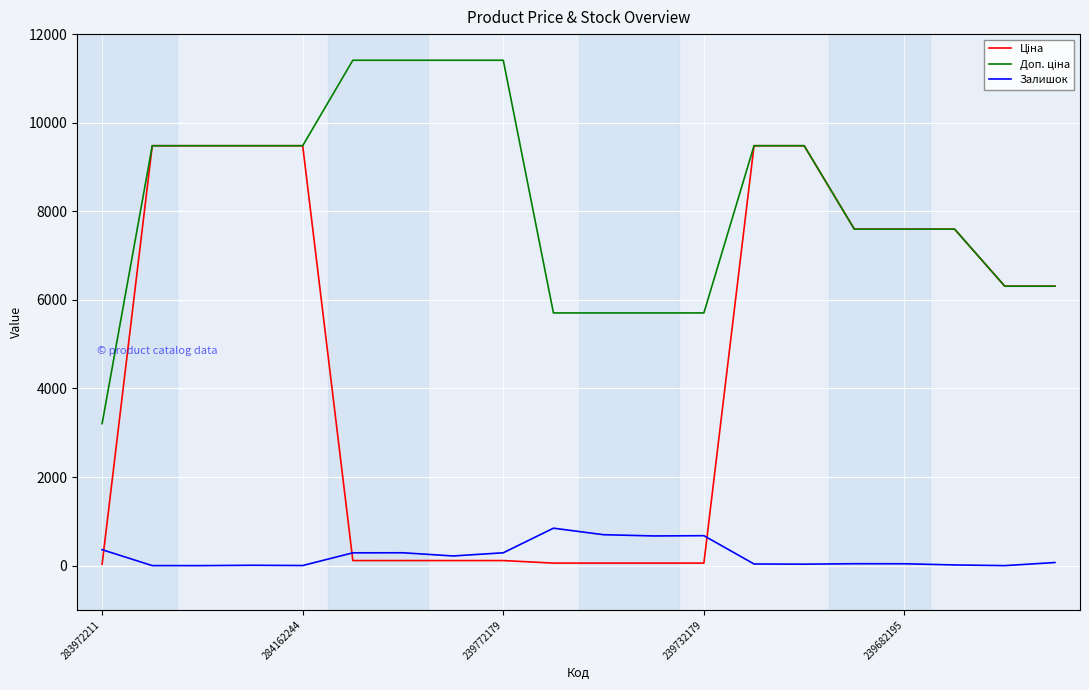

What is the greatest value displayed?

11410.0